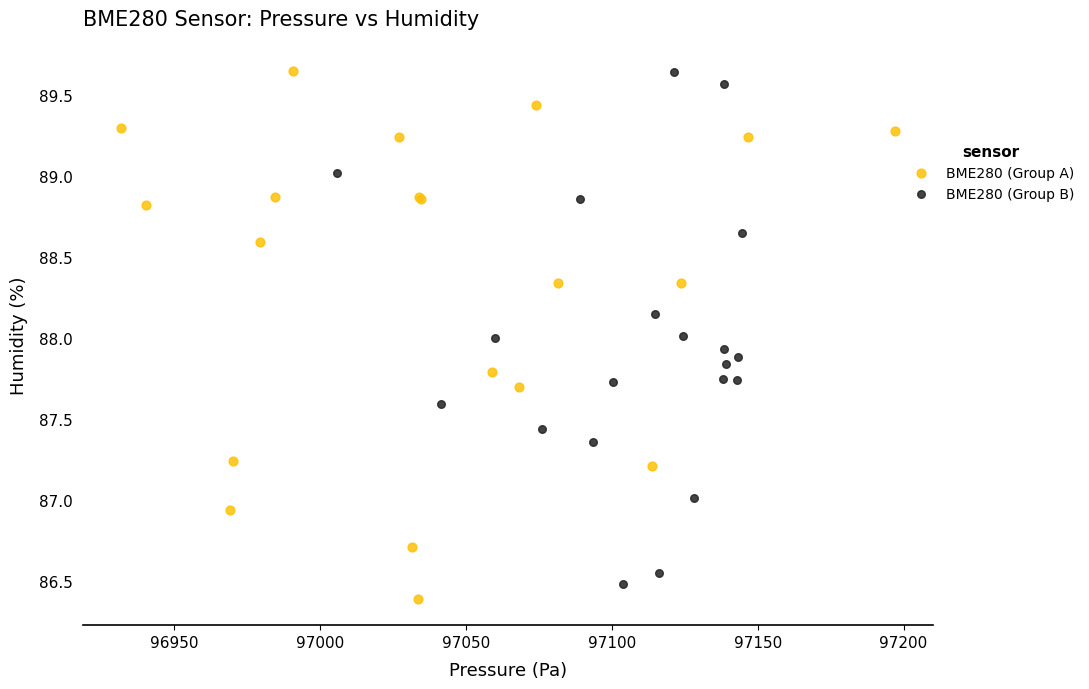

Which series contains the lowest Y value?

BME280 (Group A)